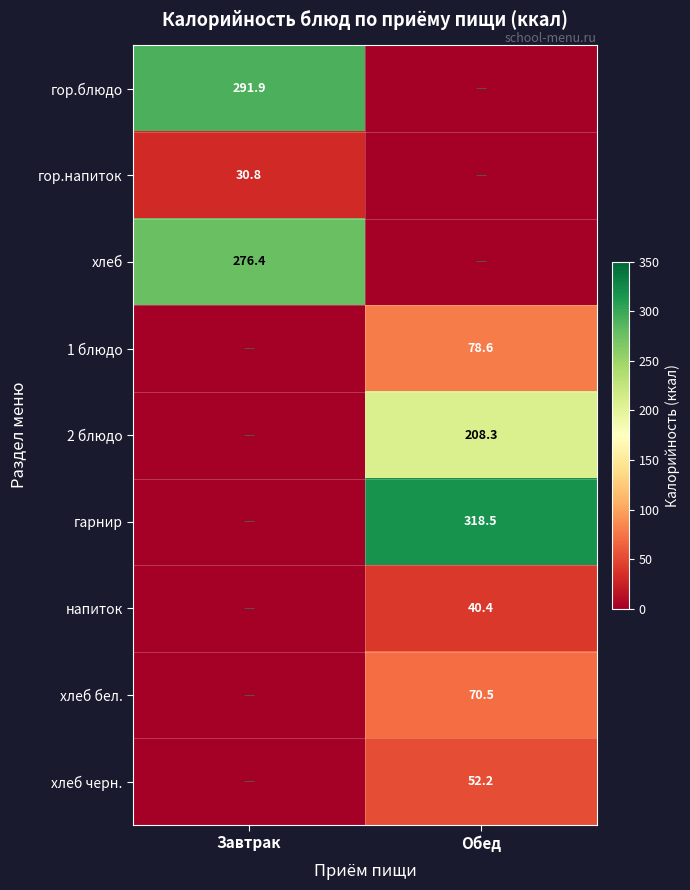

True or false: хлеб has a value of 183.2 at Завтрак.

False